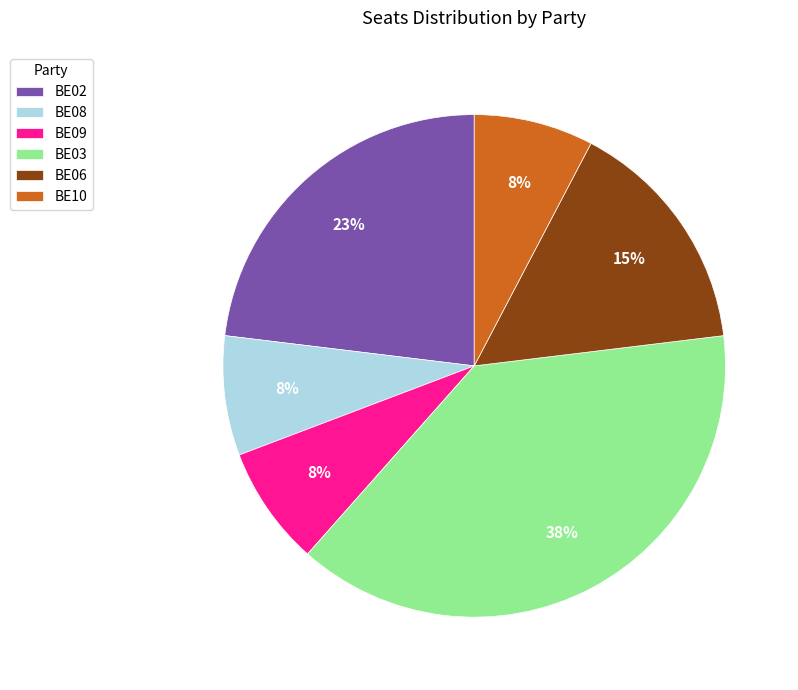

Is it true that BE08 is 16% of the pie?

False